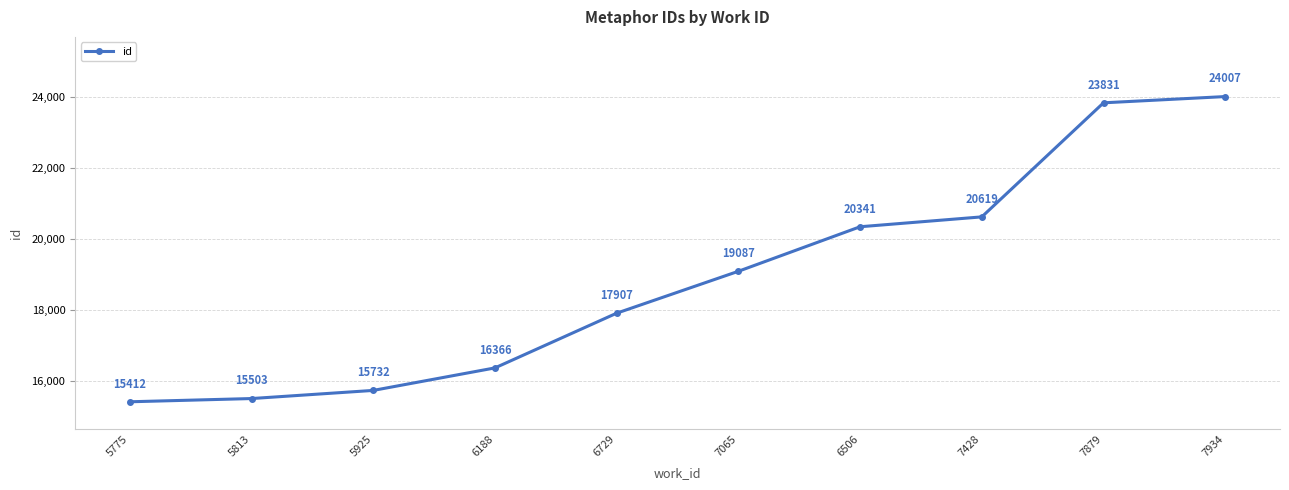

Reading left to right, list all the values displayed in this chart.

15412	15503	15732	16366	17907	19087	20341	20619	23831	24007